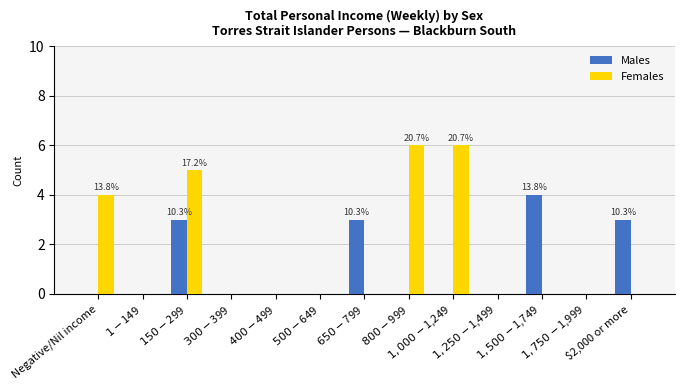

What is the sum of all Females values?

21